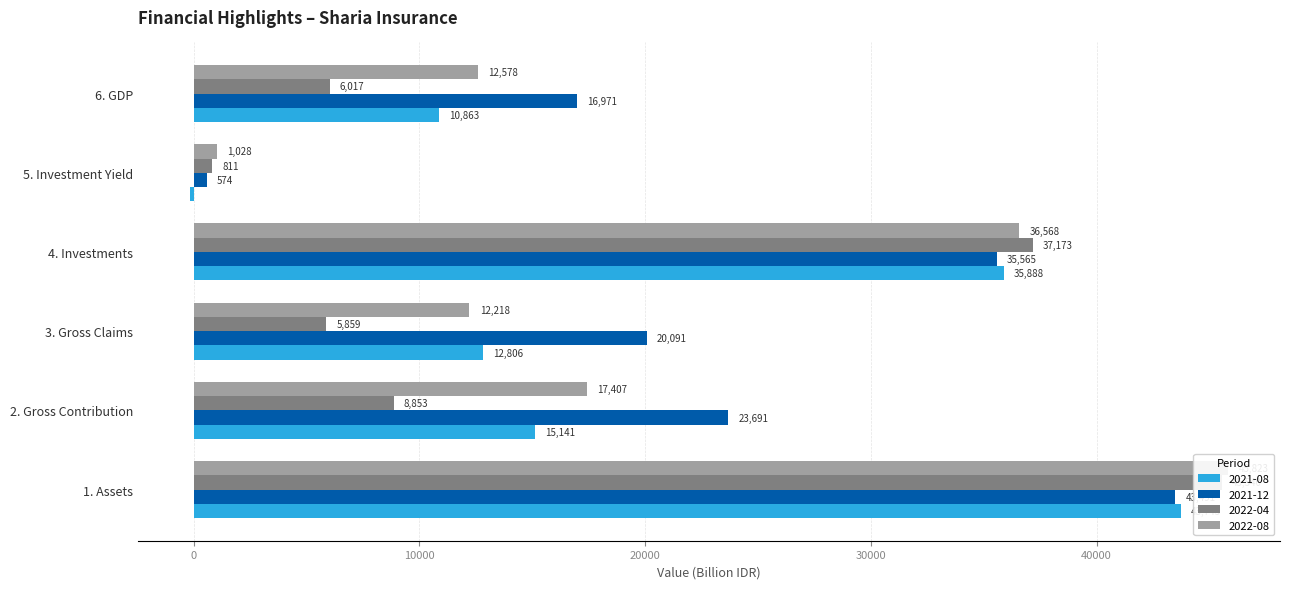

Which has a higher value, 1. Assets or 3. Gross Claims?

1. Assets